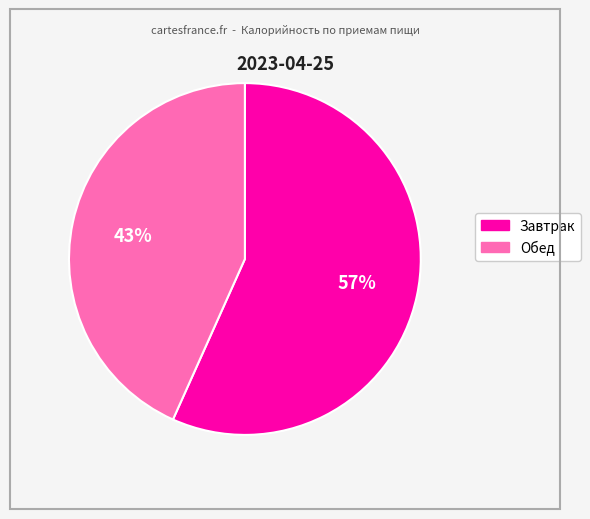

To the nearest percent, what is the combined percentage of Завтрак and Обед?

100%